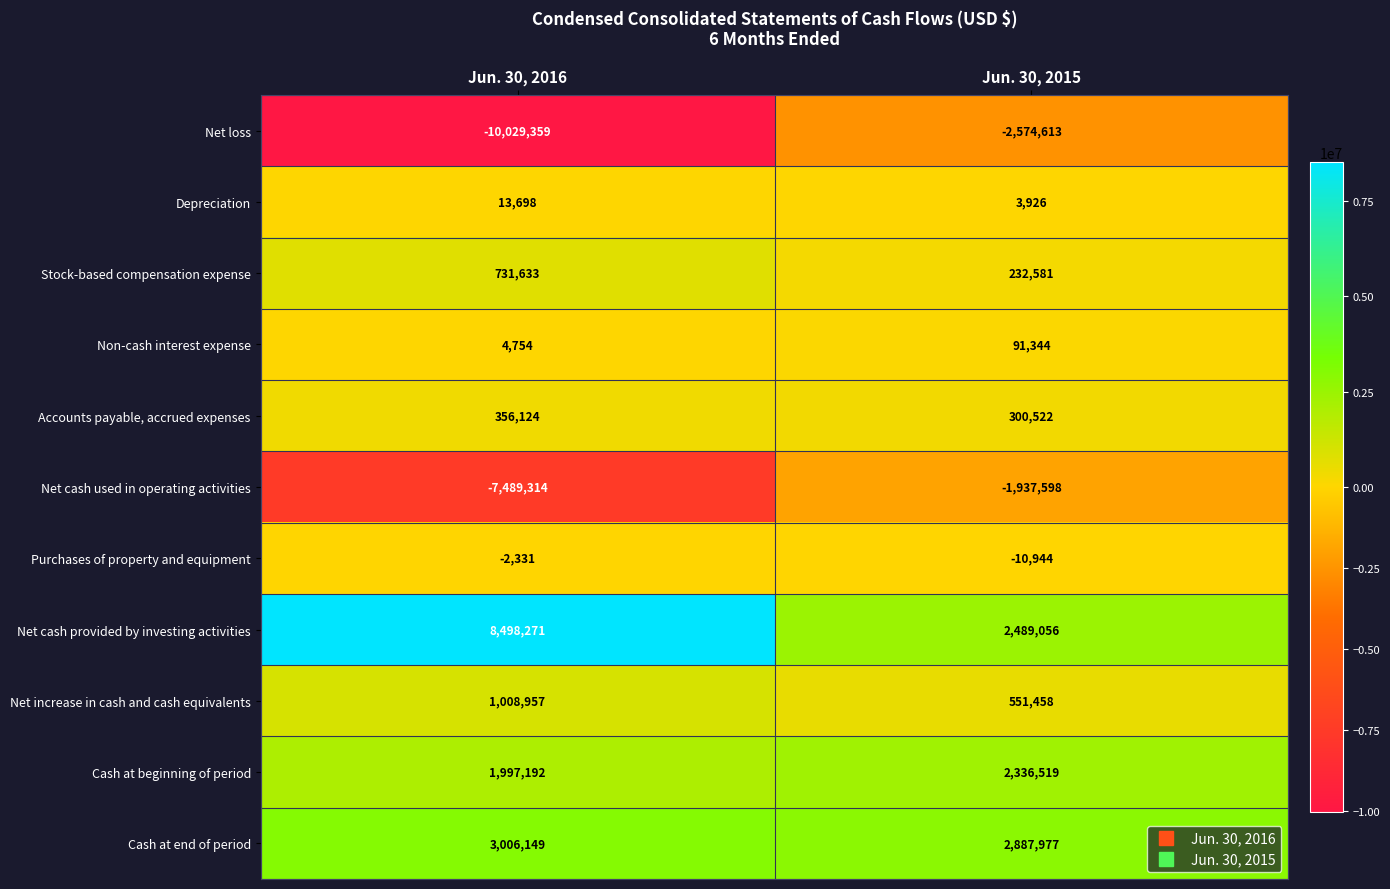

What is the average value of the Cash at beginning of period series?

2166856